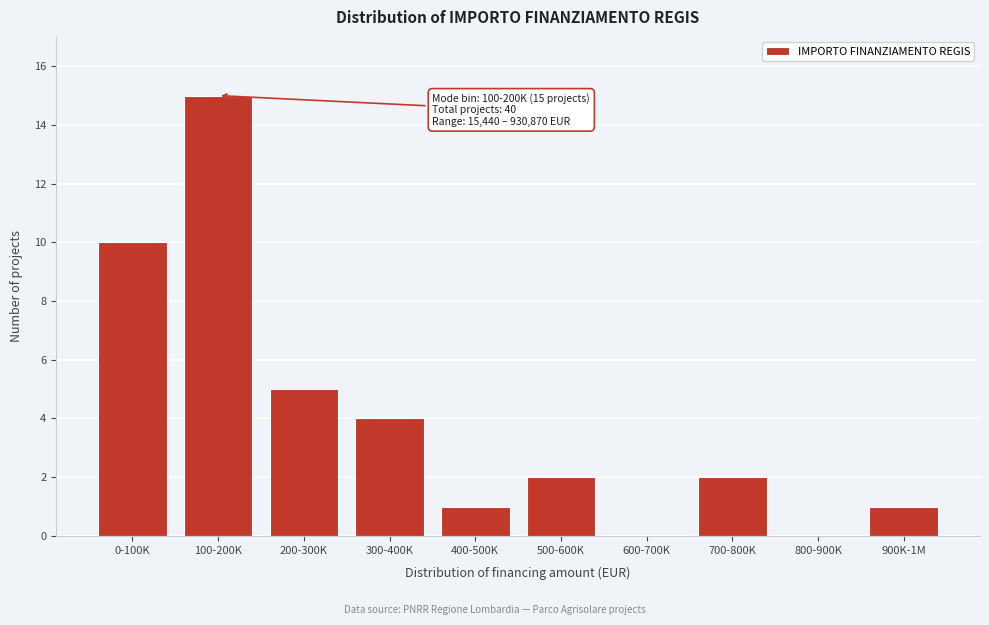

Reading left to right, list all the values displayed in this chart.

0-100K=10	100-200K=15	200-300K=5	300-400K=4	400-500K=1	500-600K=2	600-700K=0	700-800K=2	800-900K=0	900K-1M=1